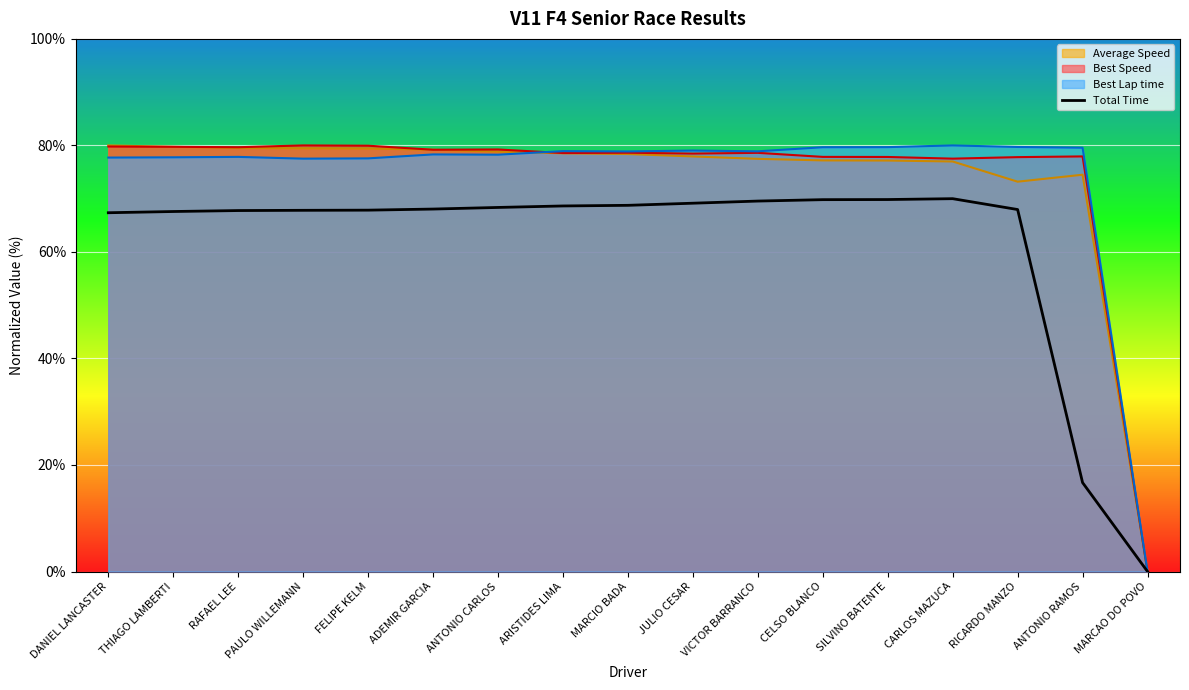

How many data points are less than 68?

8